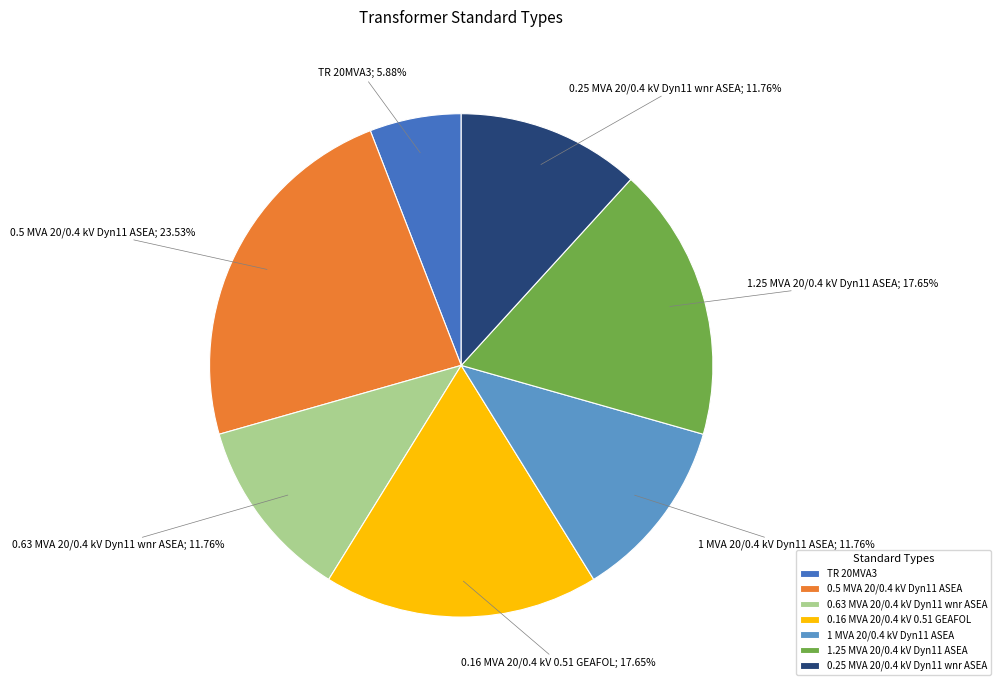

Approximately how many times larger is the value at 0.5 MVA 20/0.4 kV Dyn11 ASEA compared to TR 20MVA3?

4.0